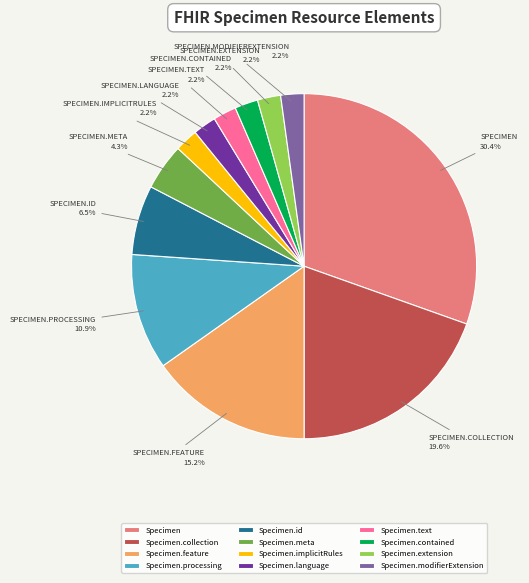

Between Specimen.processing and Specimen, which is larger?

Specimen